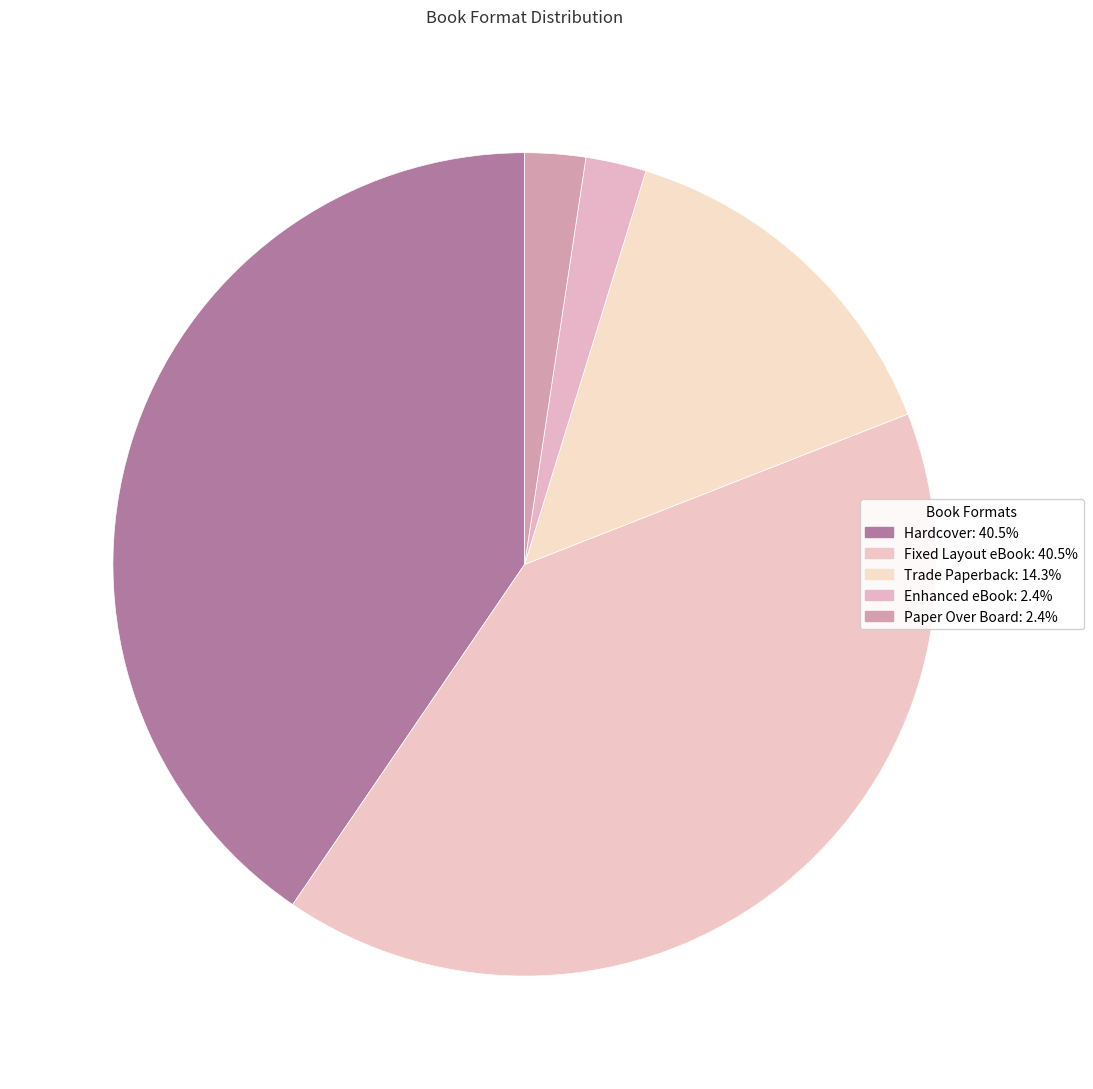

To the nearest percent, what is the combined percentage of Enhanced eBook and Trade Paperback?

17%